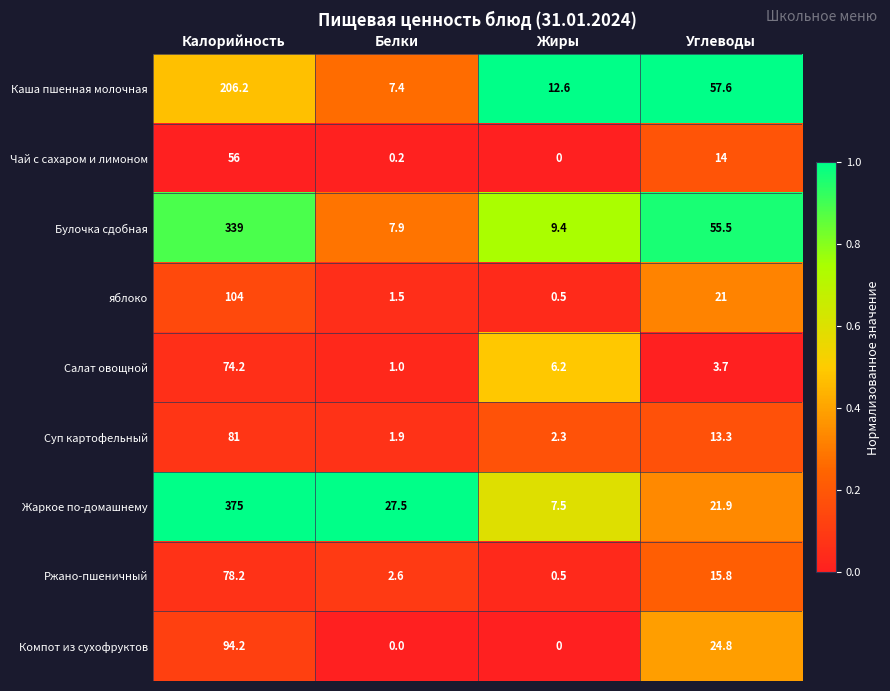

At which label does Каша пшенная молочная first exceed 57?

Калорийность